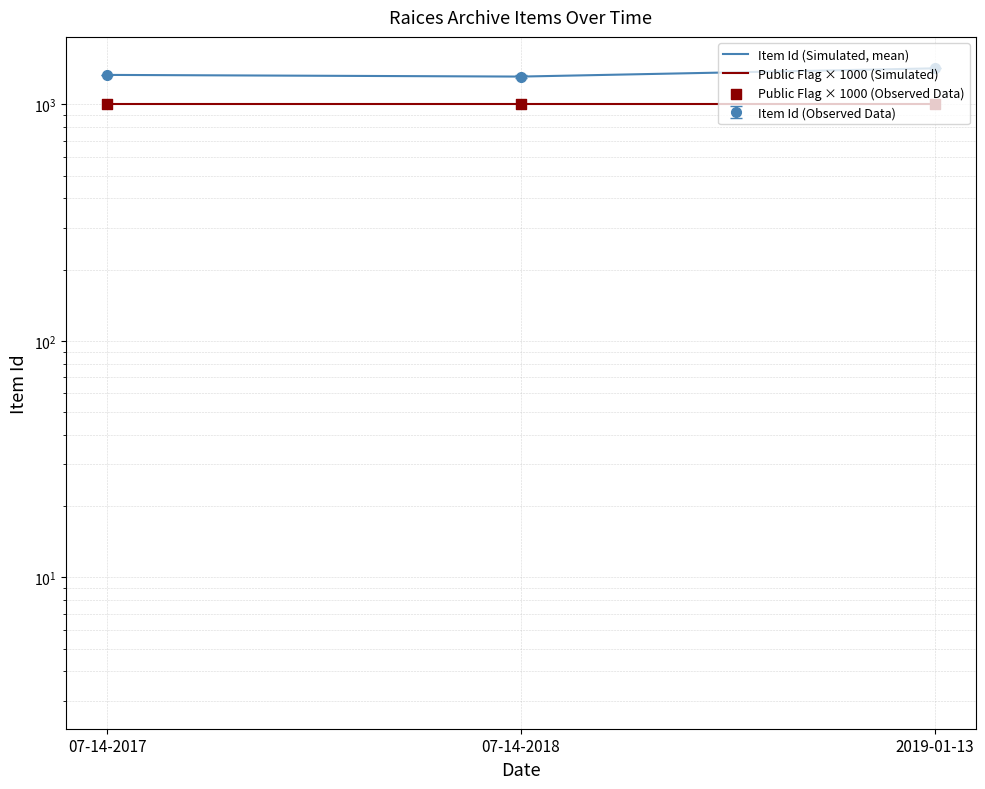

At which category is the sum across all series the highest?

2019-01-13